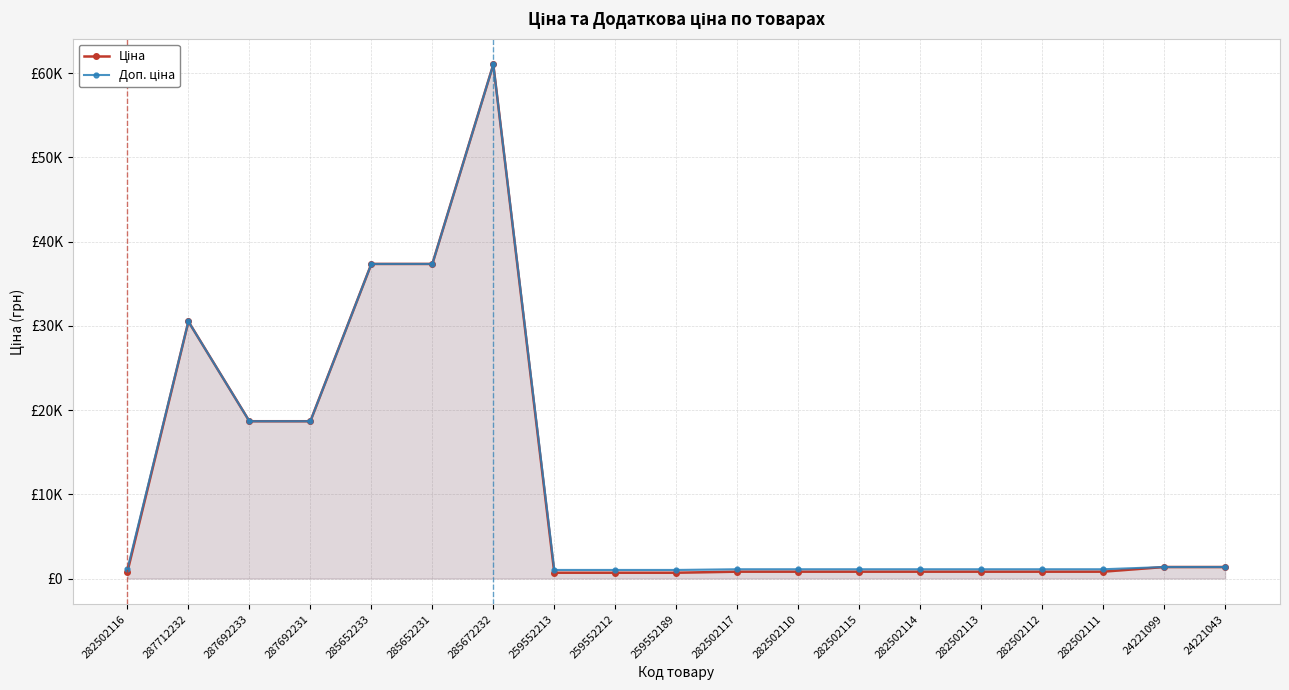

What is the average value of the Ціна series?

11309.0